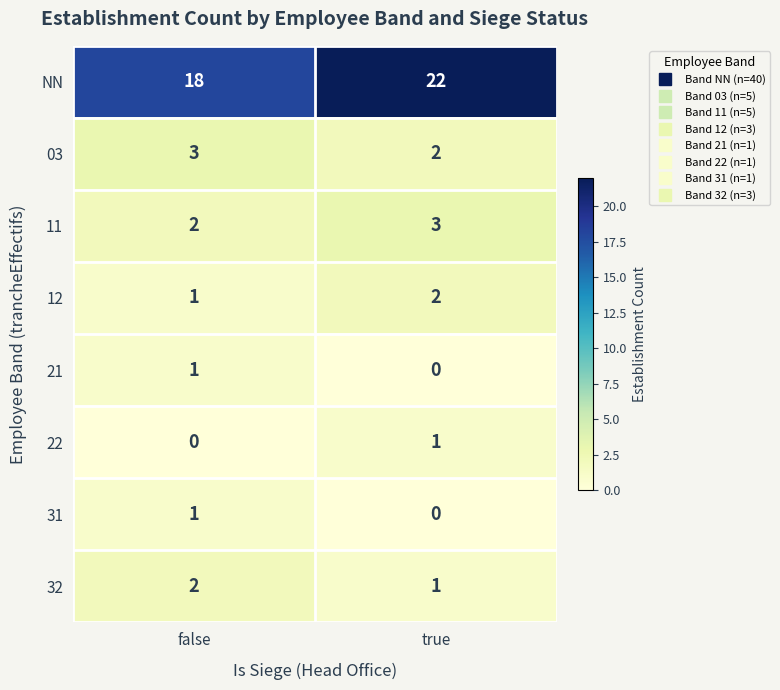

What is the difference between the NN values at false and true?

4